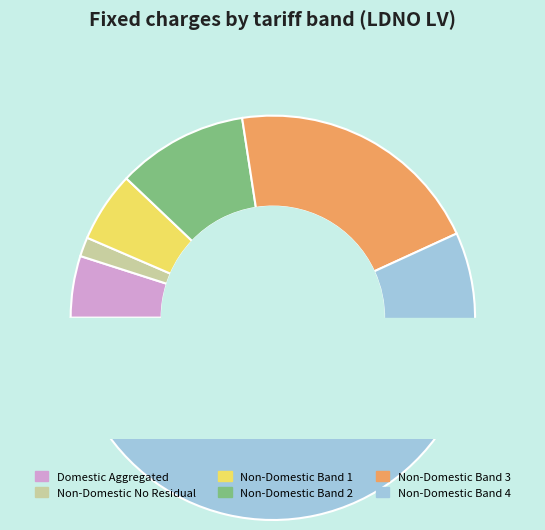

The Non-Domestic Band 4 slice represents 69% of the pie. True or false?

False